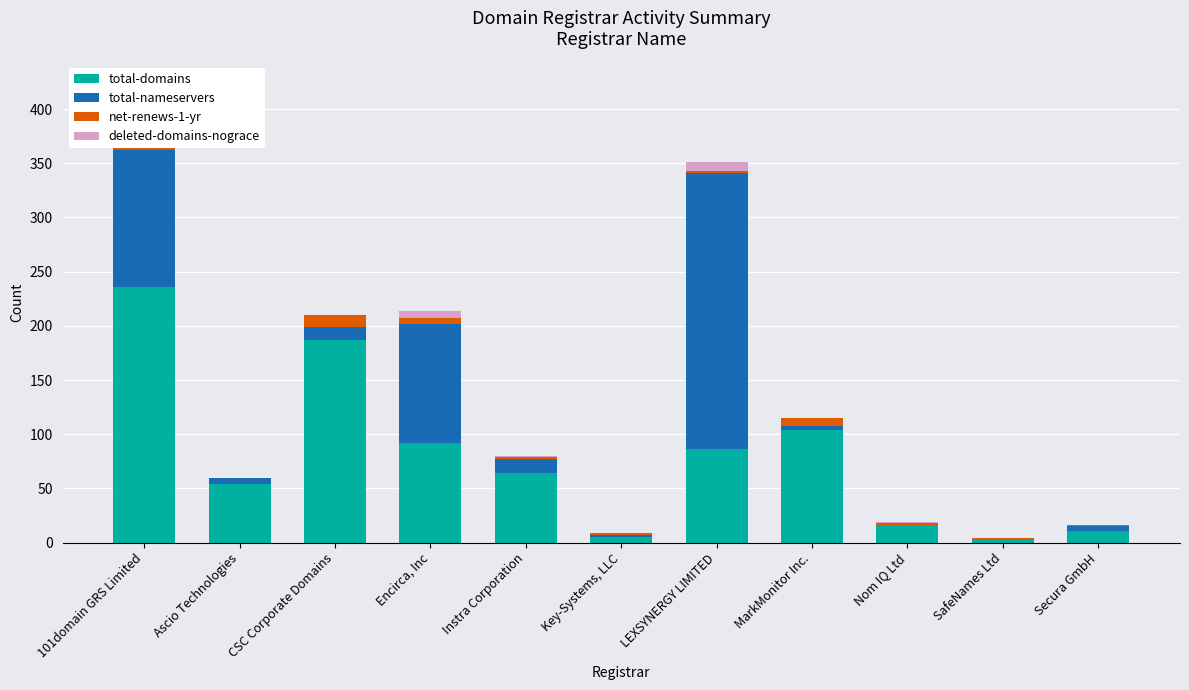

How many values in net-renews-1-yr are above zero?

10